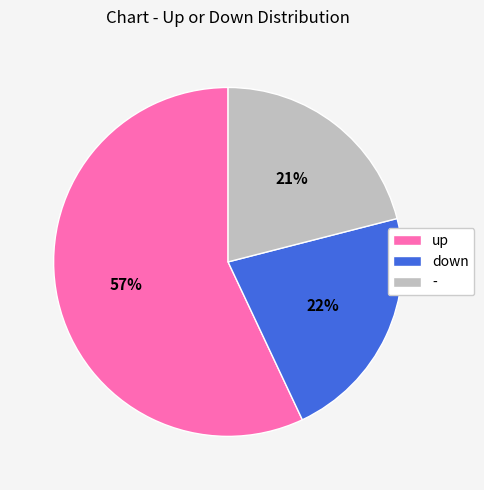

How many segments does this pie chart have?

3